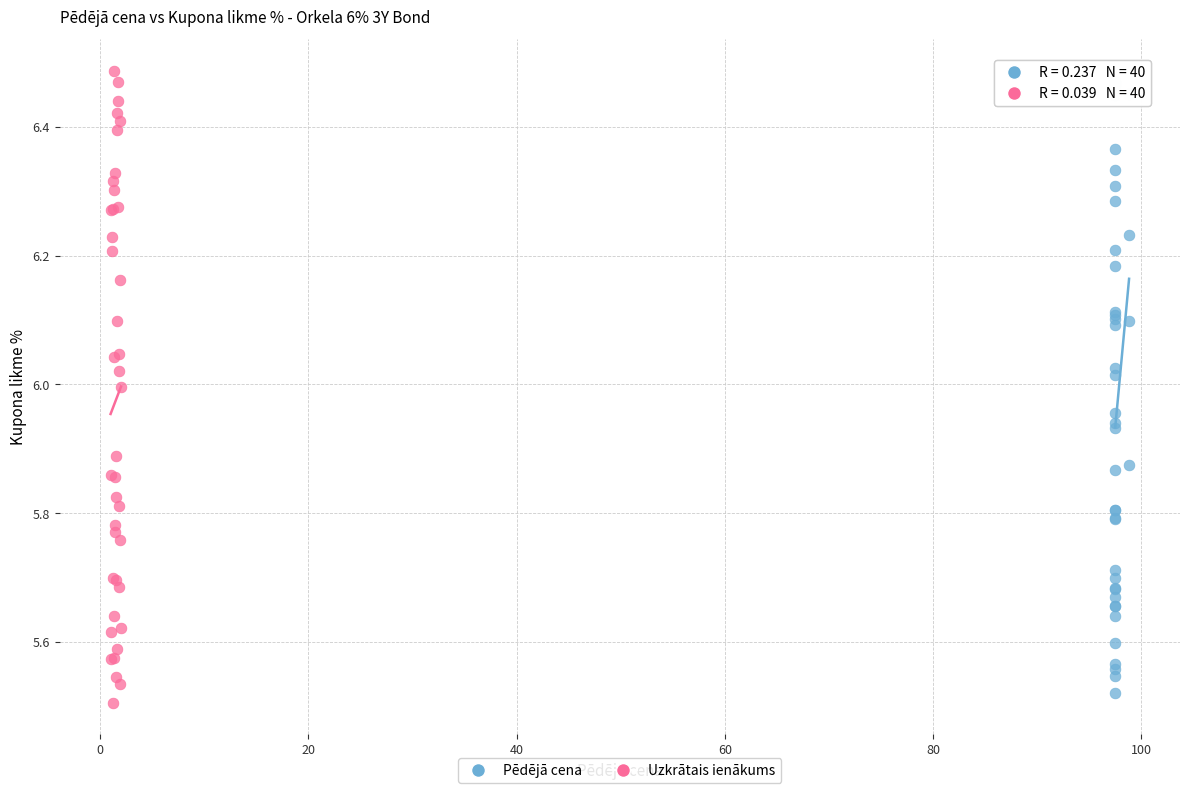

What are all the series names shown in the legend?

Pēdējā cena, Uzkrātais ienākums